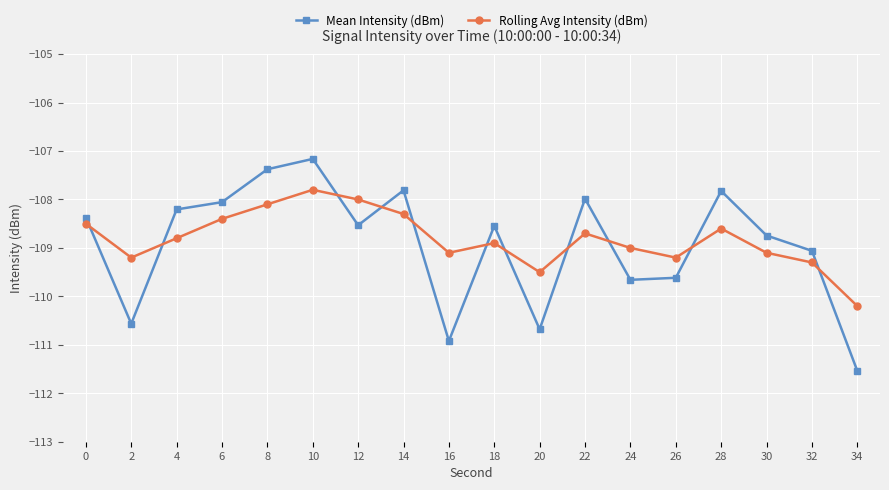

Rank the series at 24 from lowest to highest value.

Mean Intensity (dBm), Rolling Avg Intensity (dBm)